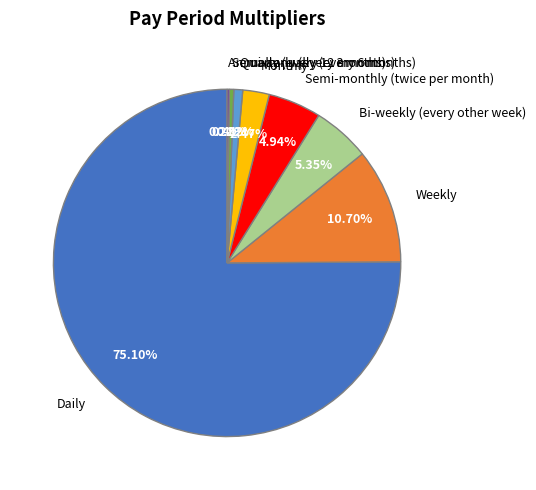

To the nearest percent, what percentage of the pie is Semi-monthly (twice per month)?

5%